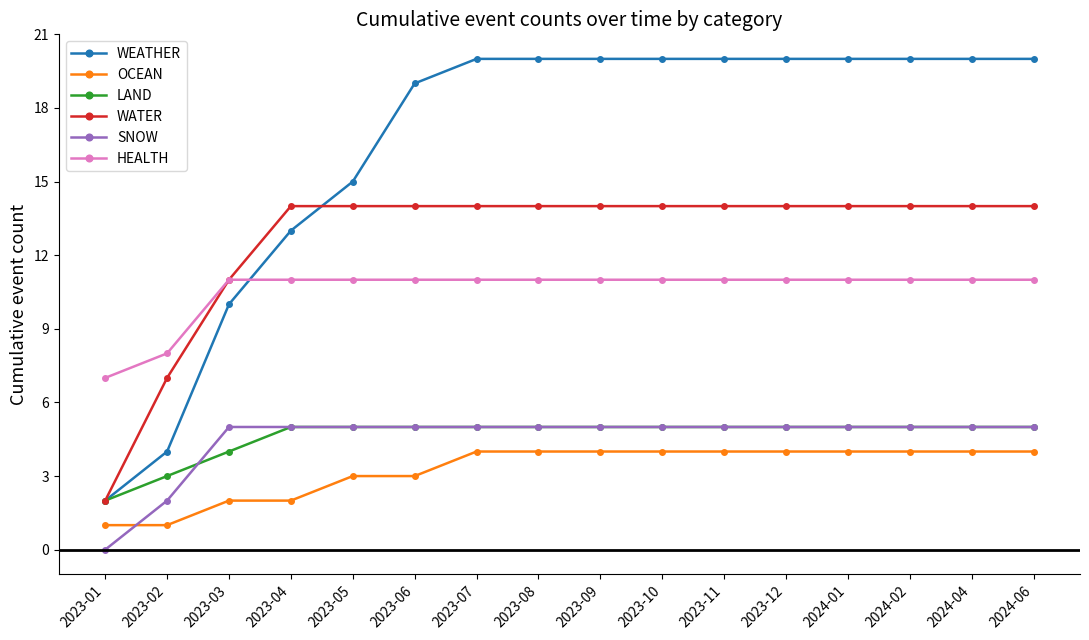

What position from the left is 2023-04?

4